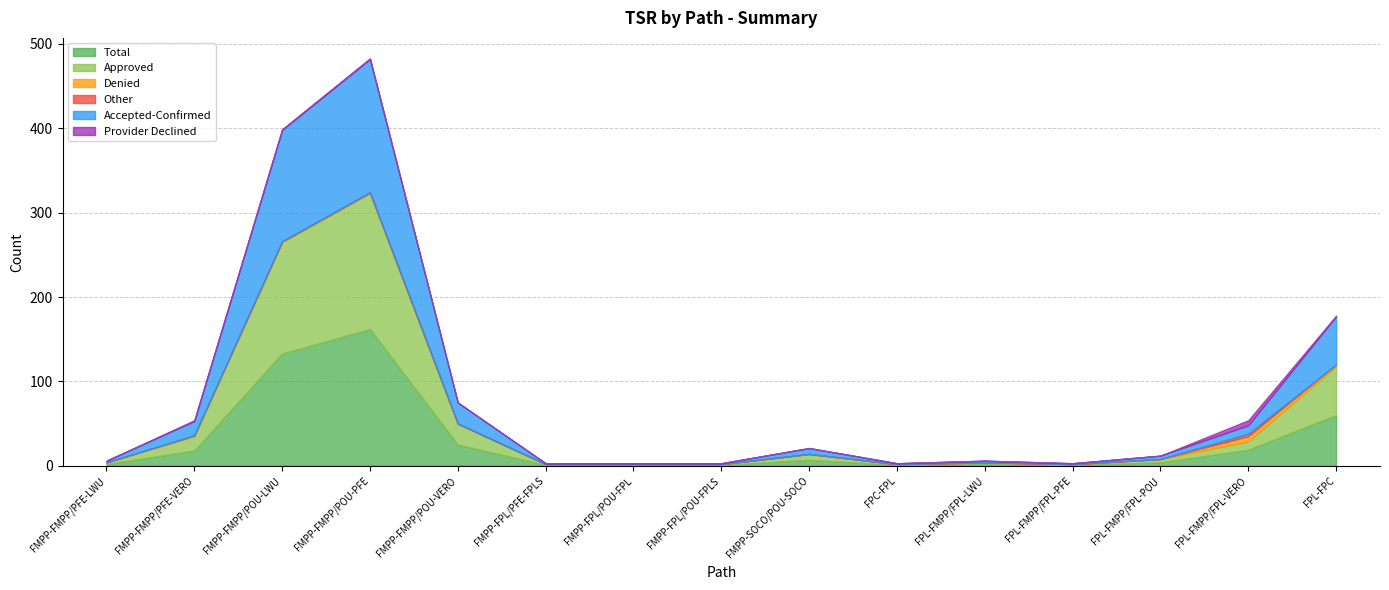

True or false: Accepted-Confirmed and Denied cross at least once.

False